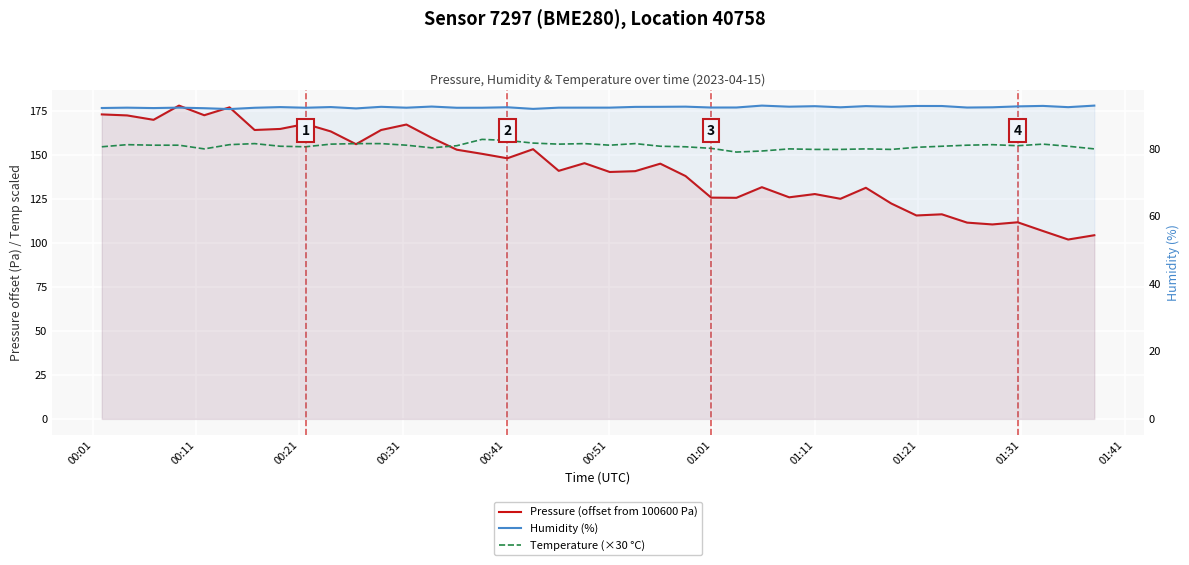

True or false: Humidity (%) and Temperature (×30 °C) intersect in this chart.

False